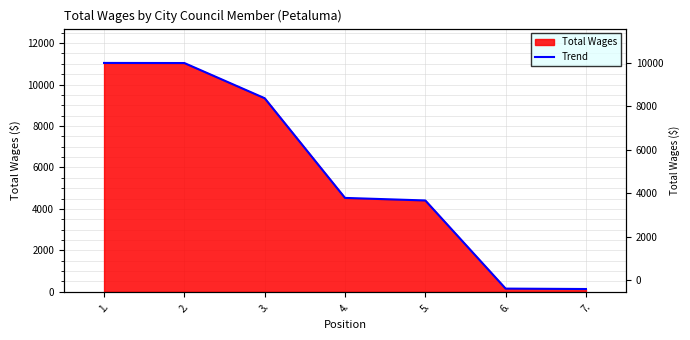

How many values exceed 4530?

3